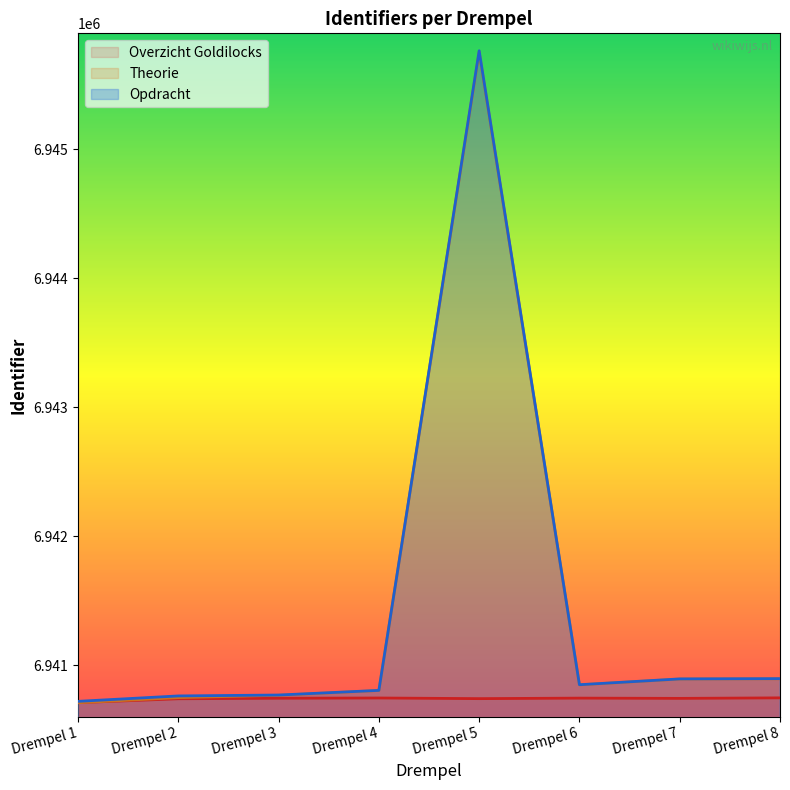

What is the difference between the Overzicht Goldilocks values at Drempel 6 and Drempel 8?

2